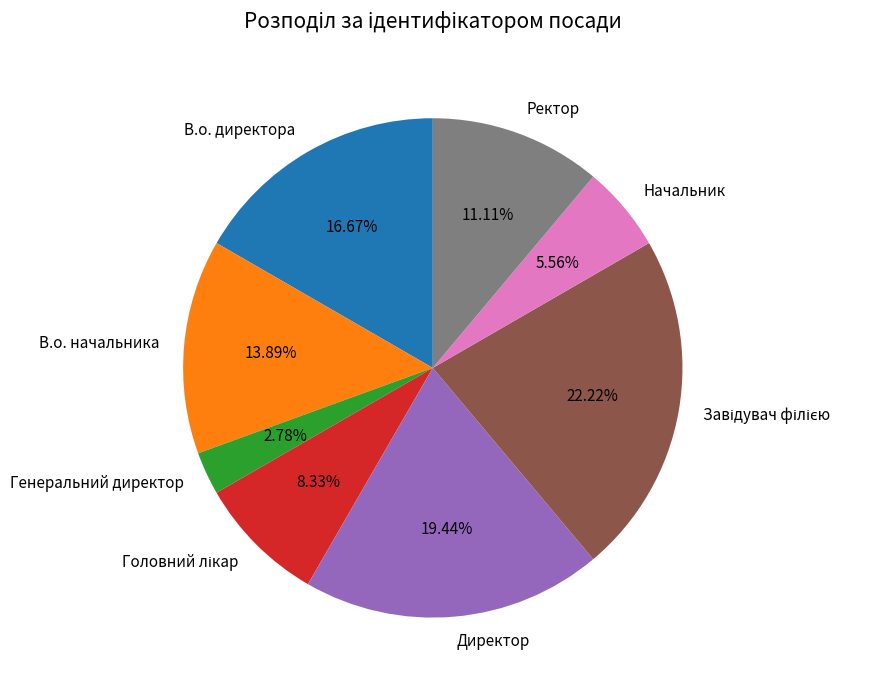

Does В.о. начальника represent more than half of the total?

No